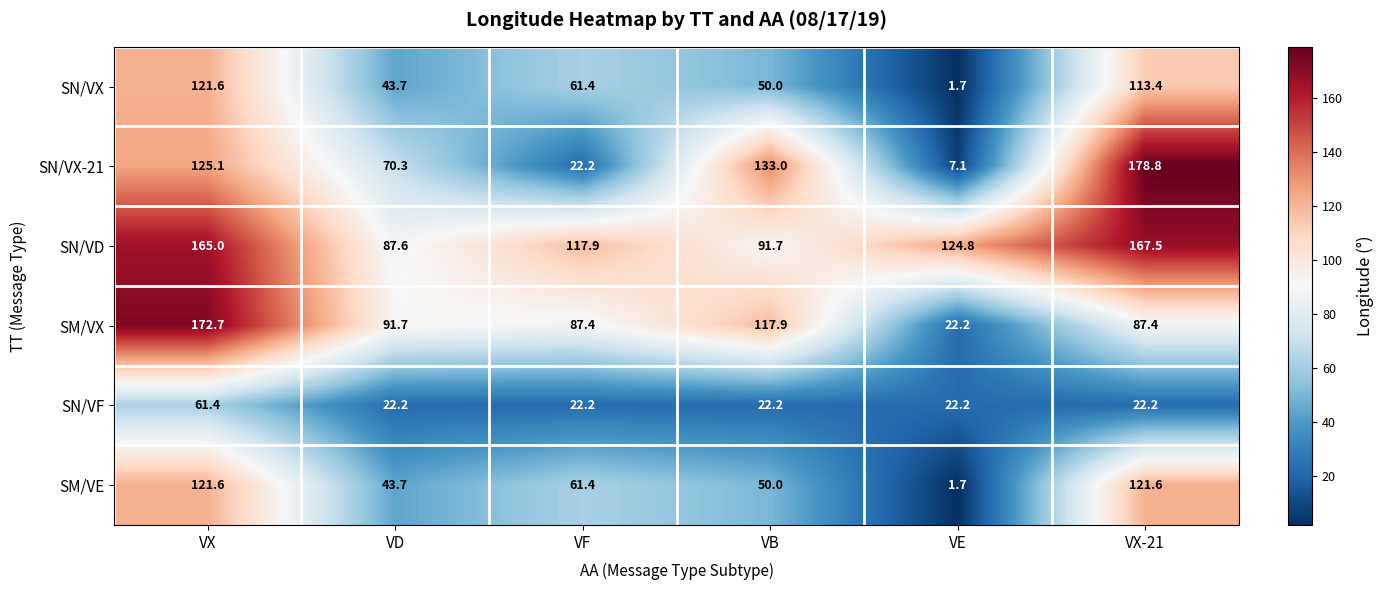

Count the number of categories in the chart.

6